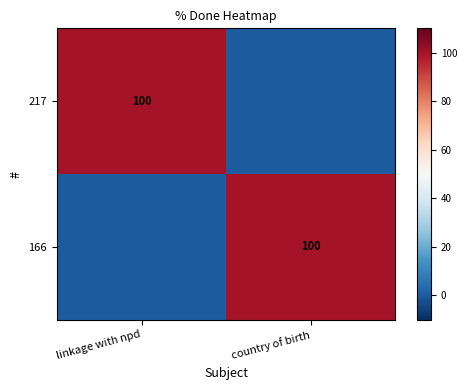

Count the number of data series in this chart.

2